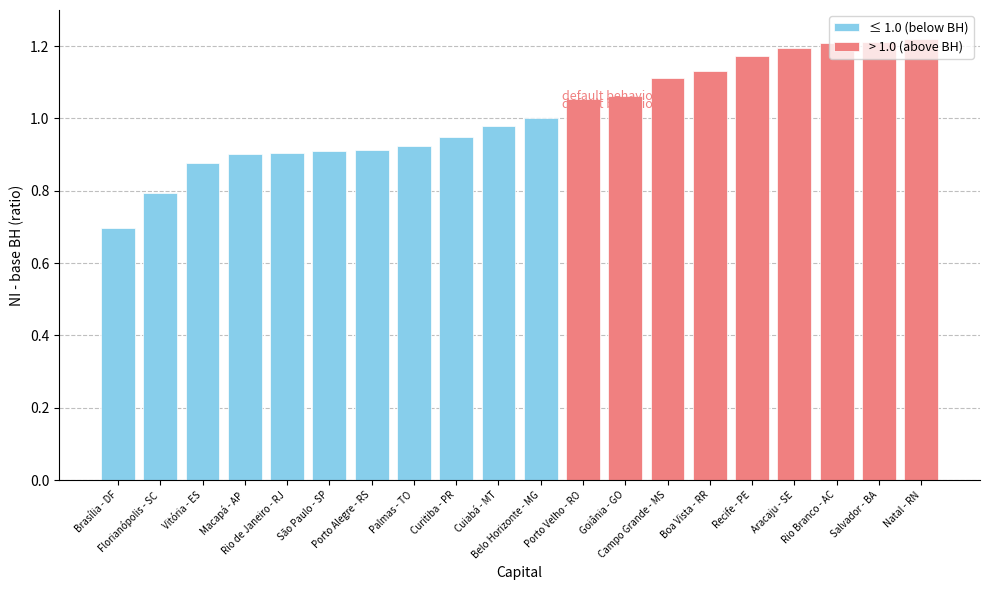

How many bars are there in total?

20